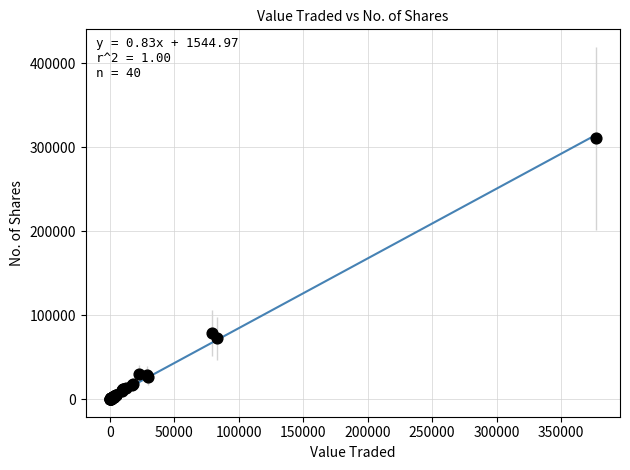

What Y value in the scatter plot is closest to 155397?

78833